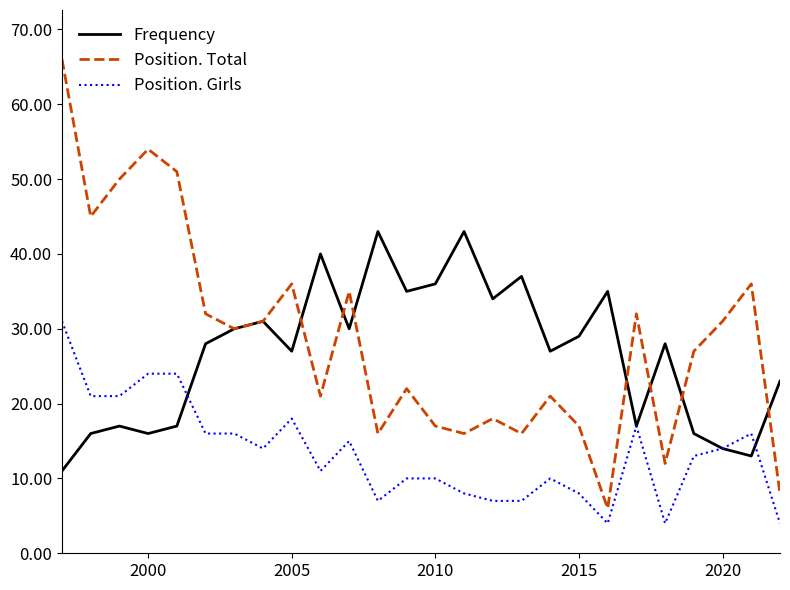

True or false: Position. Total has more than 0 points higher than both neighbors.

True